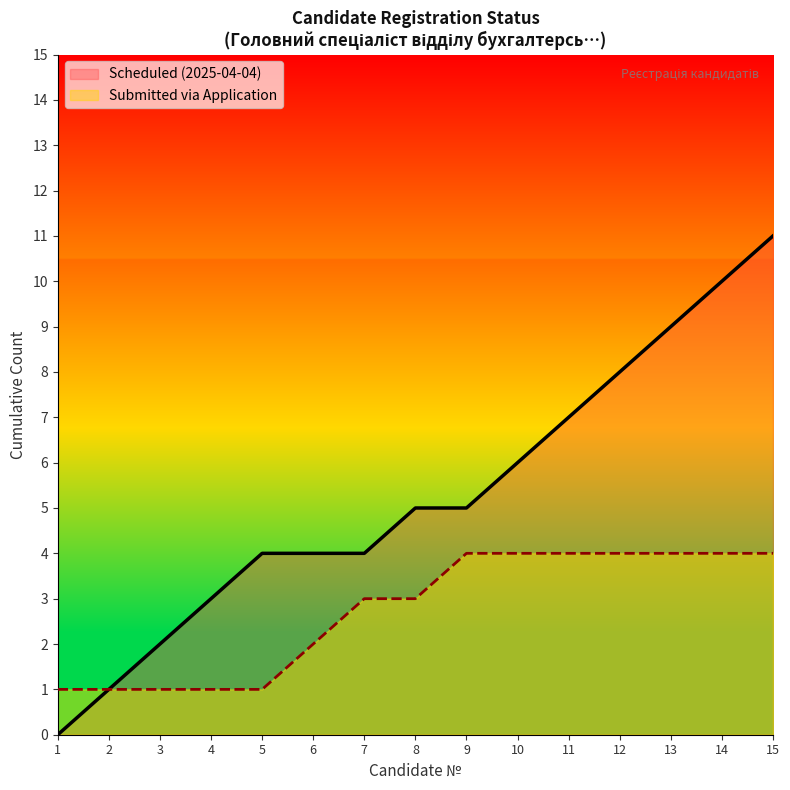

How many lines are shown in the chart?

2